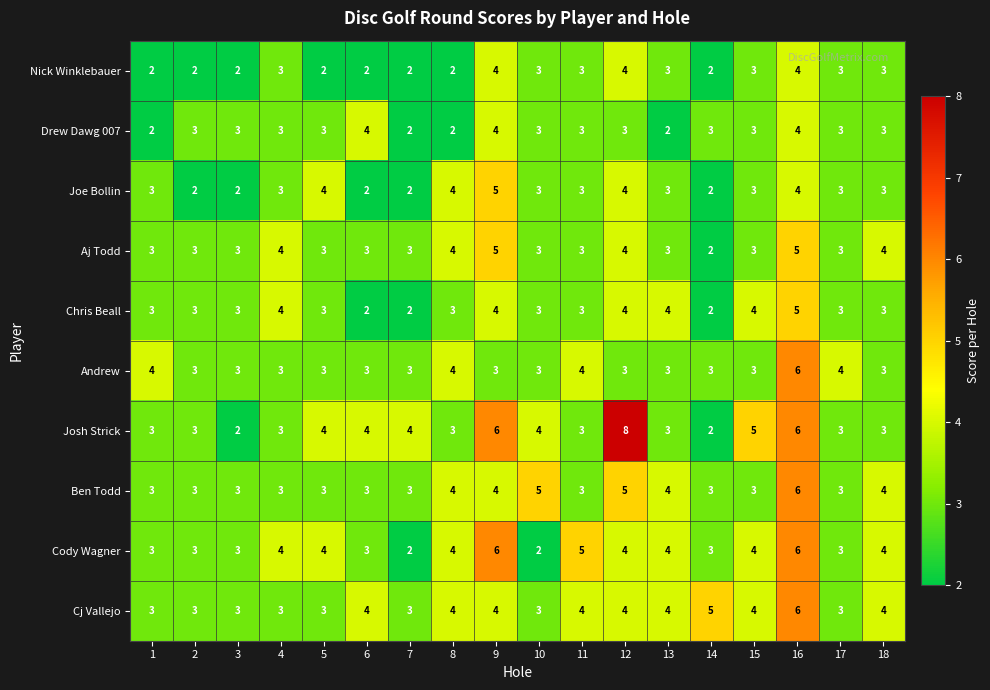

What value does the Cody Wagner series have at 17?

3